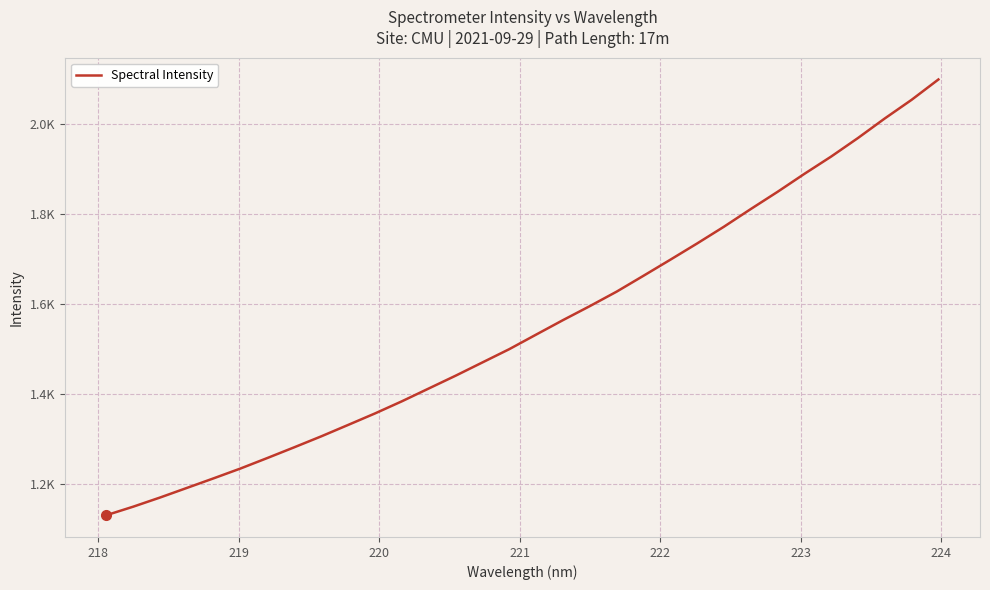

Reading left to right, extract all data points from this chart.

1131.2	1150.1	1170.4	1191.8	1213.2	1235.0	1258.3	1282.1	1306.2	1331.5	1357.0	1384.0	1412.3	1440.7	1470.2	1499.7	1532.0	1564.1	1595.2	1627.3	1662.5	1698.1	1734.3	1771.4	1810.6	1848.9	1888.8	1927.3	1968.4	2011.8	2053.2	2098.3